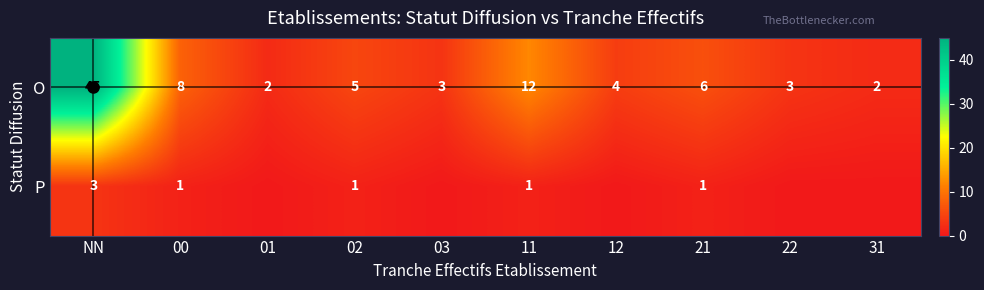

Count the number of data series in this chart.

2